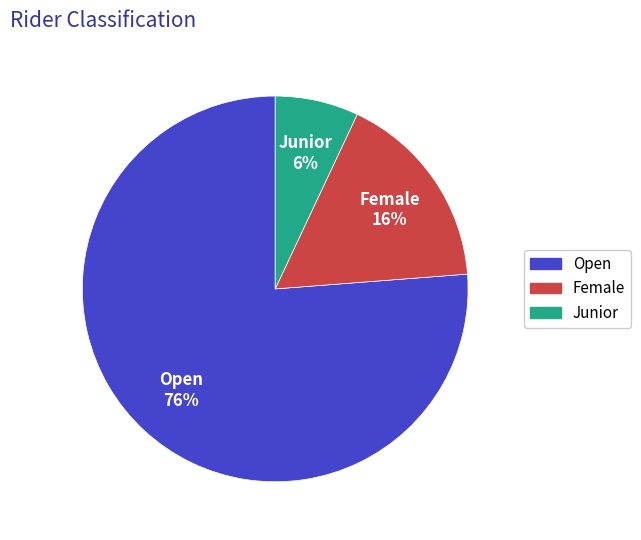

To the nearest percent, what is the average slice percentage?

33%